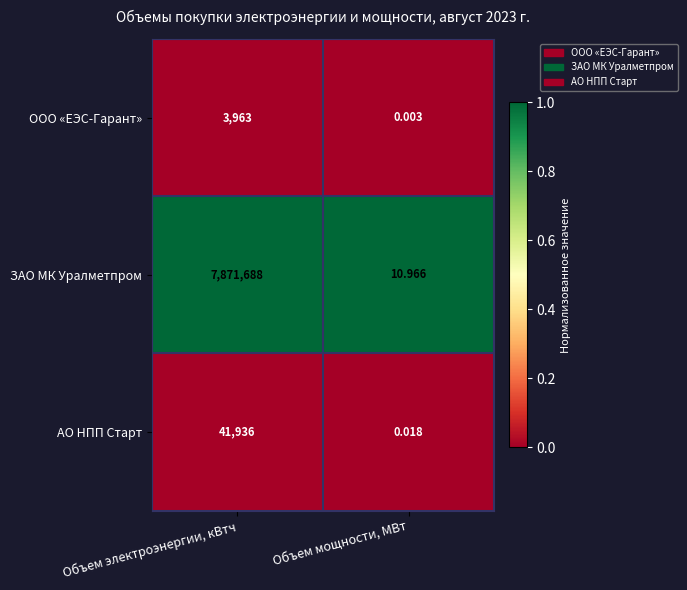

At which category is the sum across all series the highest?

Объем электроэнергии, кВтч